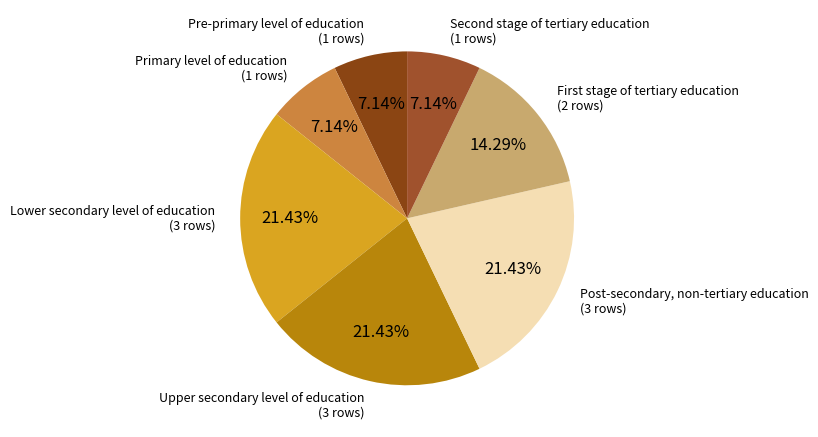

Does any single category account for the majority?

No